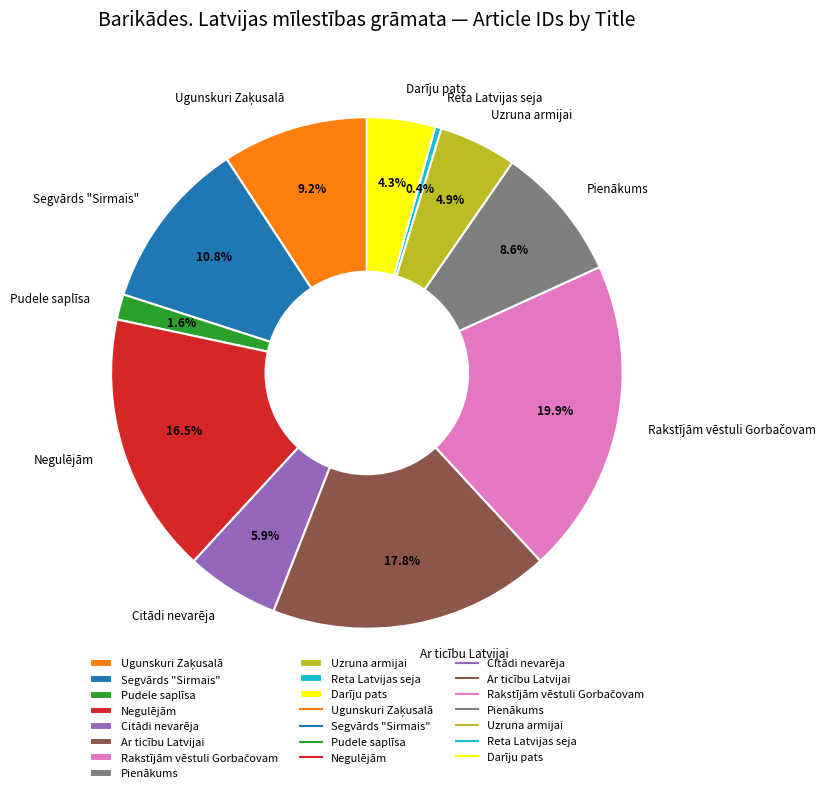

To the nearest percent, what is the difference between the largest and smallest slice percentages?

20%